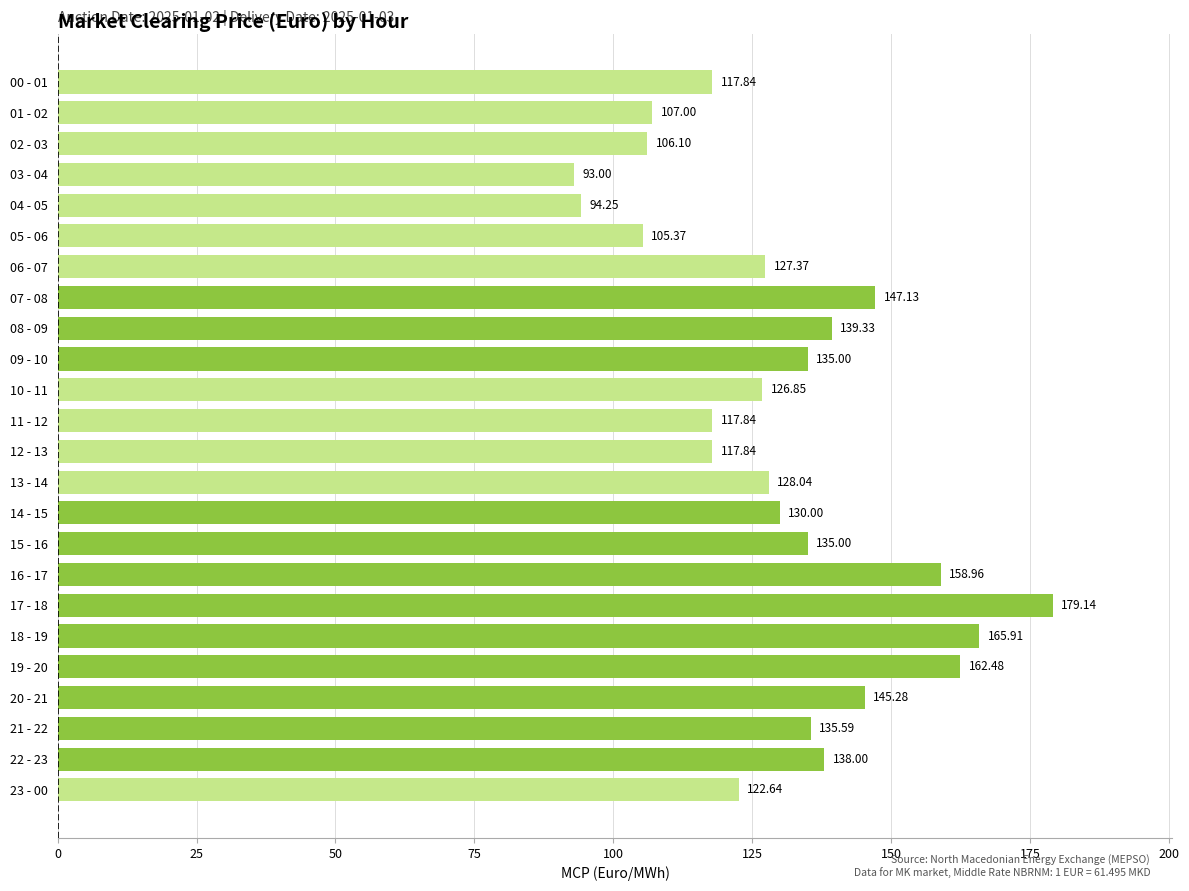

What is the ratio of the value at 14 - 15 to the value at 08 - 09?

0.9